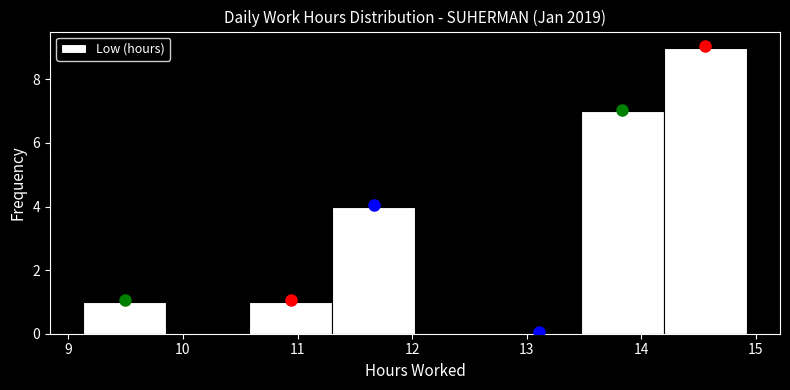

Reading left to right, transcribe this chart: for each bar, give the range it covers on the x-axis and its height. Neither the bar edges nor the heights are printed on the chart, so give them approximately, as read against the axes.

9.1 to 9.9: 1
9.9 to 10.6: 0
10.6 to 11.3: 1
11.3 to 12.0: 4
12.0 to 12.7: 0
12.7 to 13.5: 0
13.5 to 14.2: 7
14.2 to 14.9: 9